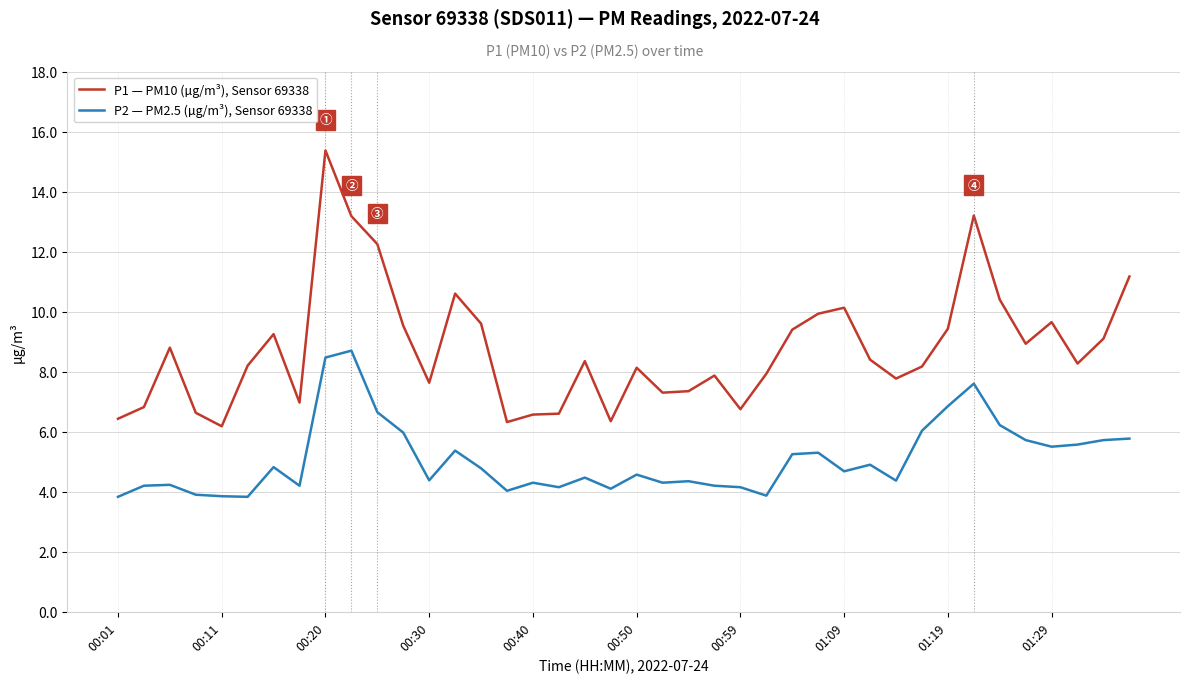

How many lines are shown in the chart?

2